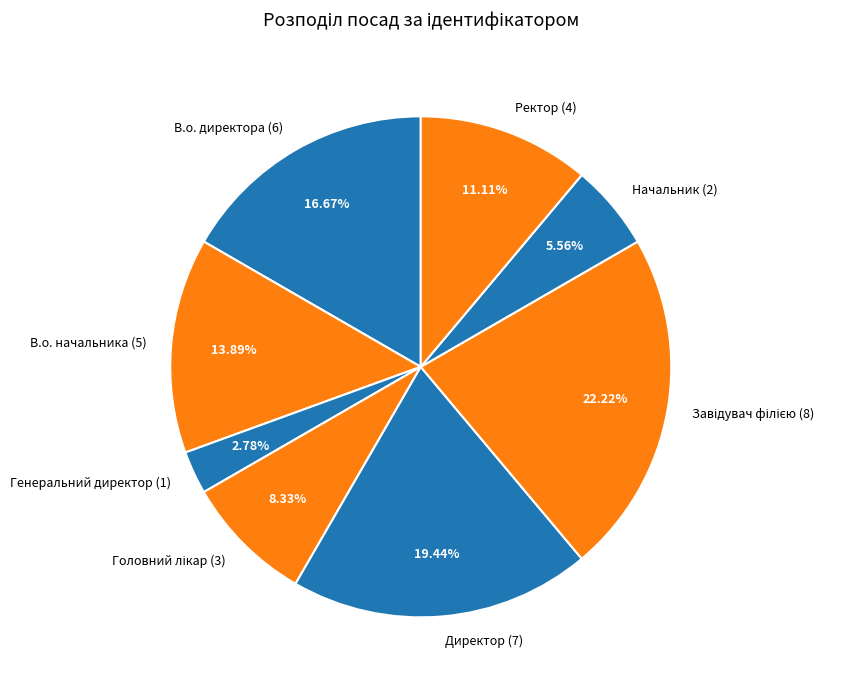

To the nearest percent, what is the difference between the Начальник and Ректор slice percentages?

6%